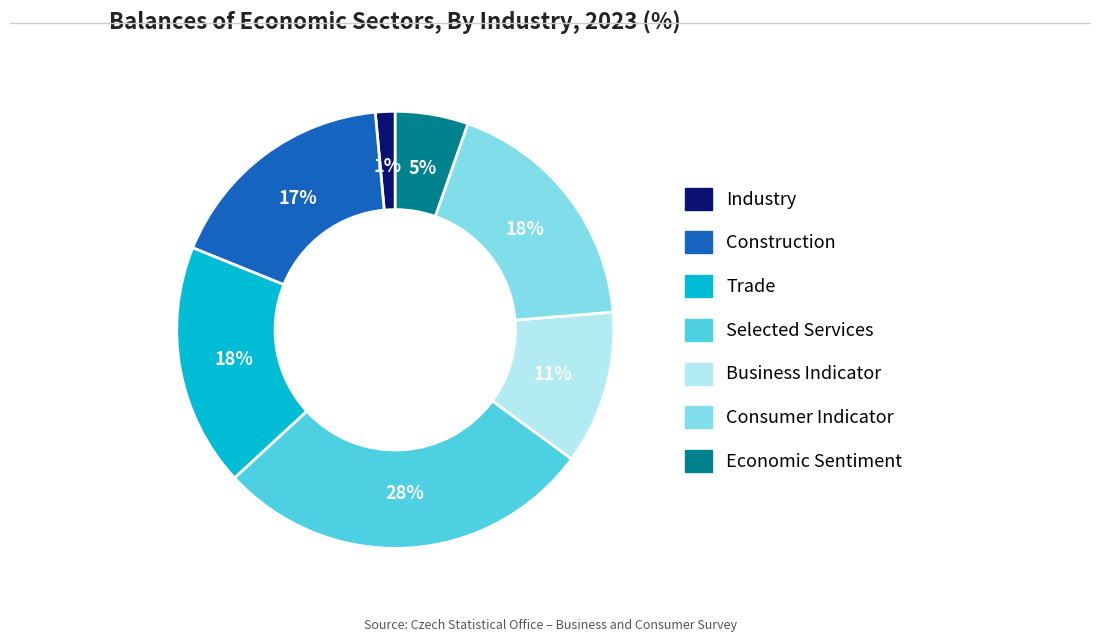

Between Industry and Business Indicator, which is larger?

Business Indicator